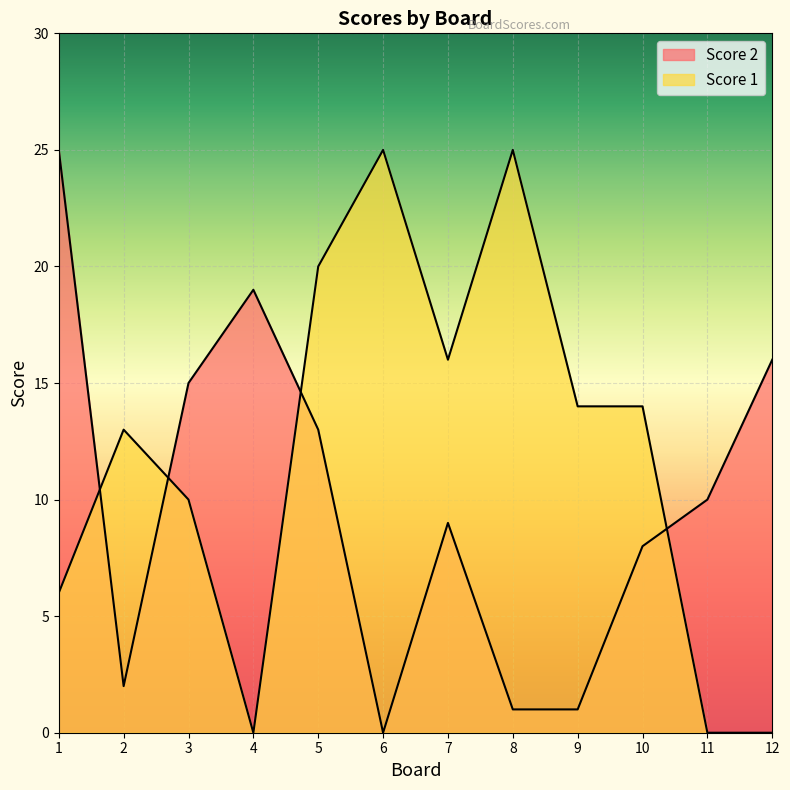

What is the value of the Score 1 point at the 6th from the left?

25